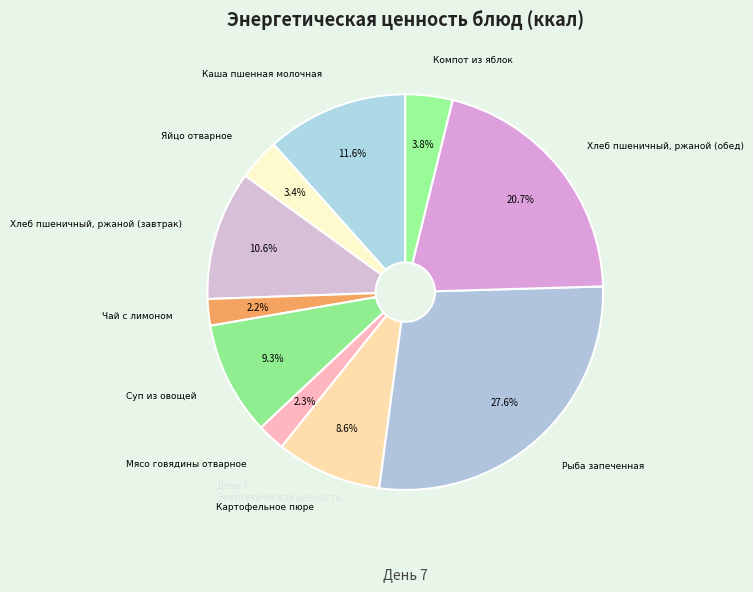

Count the number of slices in the pie.

10